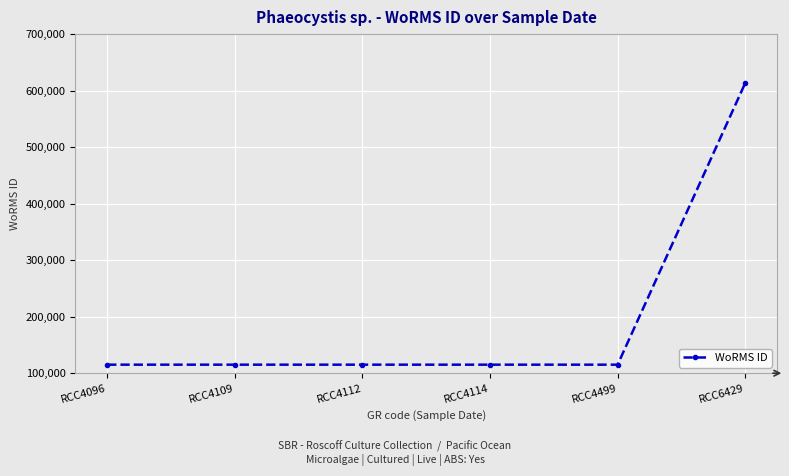

At which category does the chart reach its peak across all series?

RCC6429